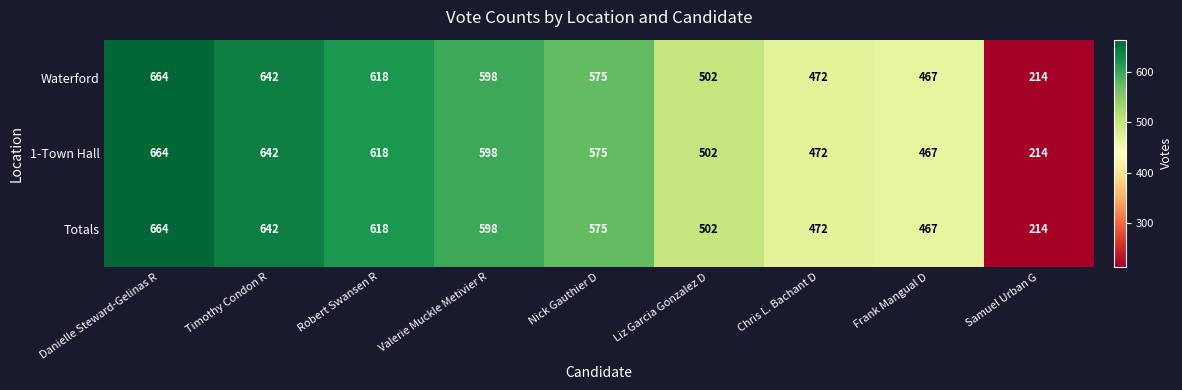

How many distinct data groups are displayed?

3